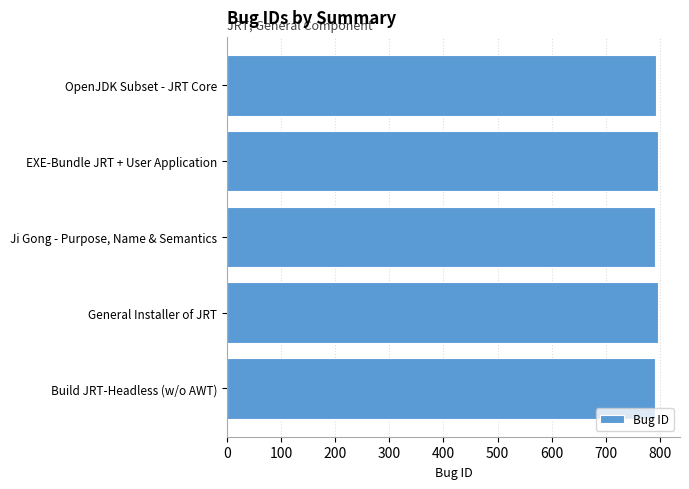

The value at EXE-Bundle JRT + User Application is 796. True or false?

True